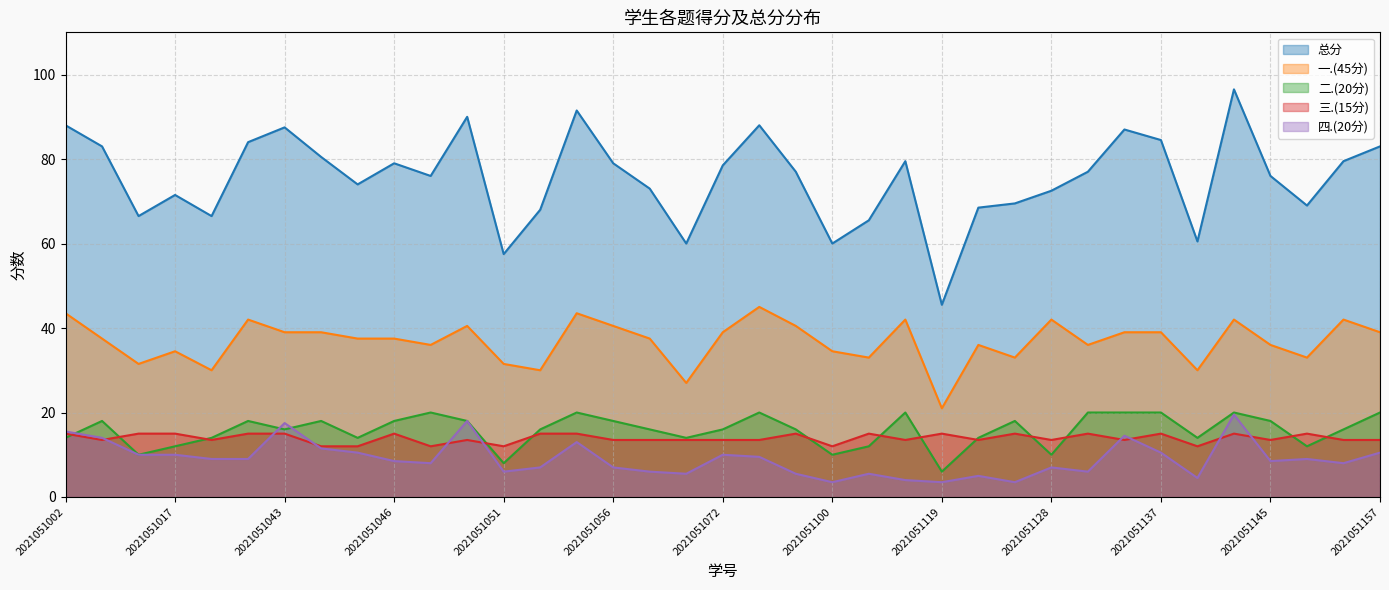

What is the value of the 总分 point at the 35th from the left?

69.0